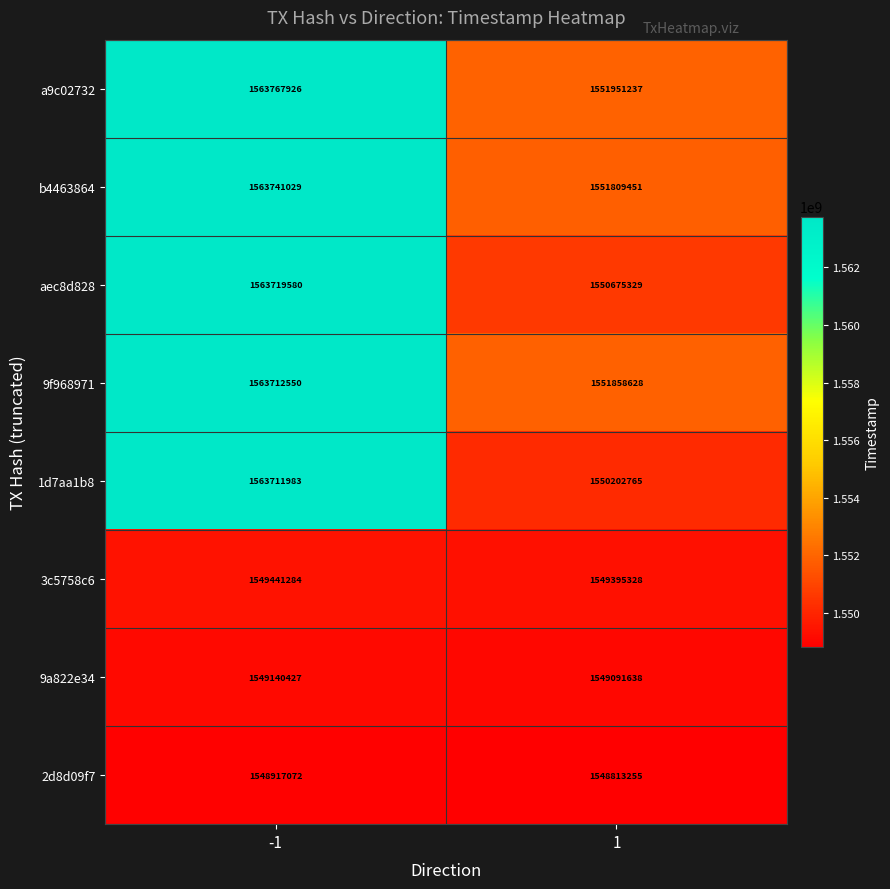

Reading left to right, extract all data points from this chart.

a9c02732: -1=1563767926	1=1551951237
b4463864: -1=1563741029	1=1551809451
aec8d828: -1=1563719580	1=1550675329
9f968971: -1=1563712550	1=1551858628
1d7aa1b8: -1=1563711983	1=1550202765
3c5758c6: -1=1549441284	1=1549395328
9a822e34: -1=1549140427	1=1549091638
2d8d09f7: -1=1548917072	1=1548813255